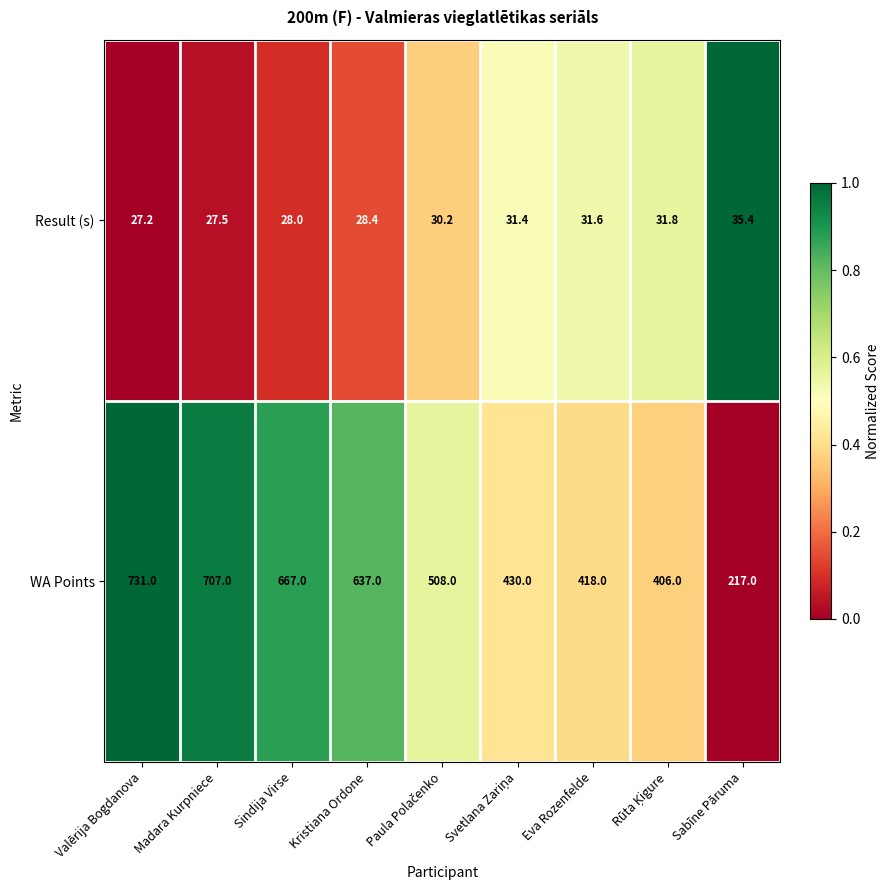

How many distinct data groups are displayed?

2